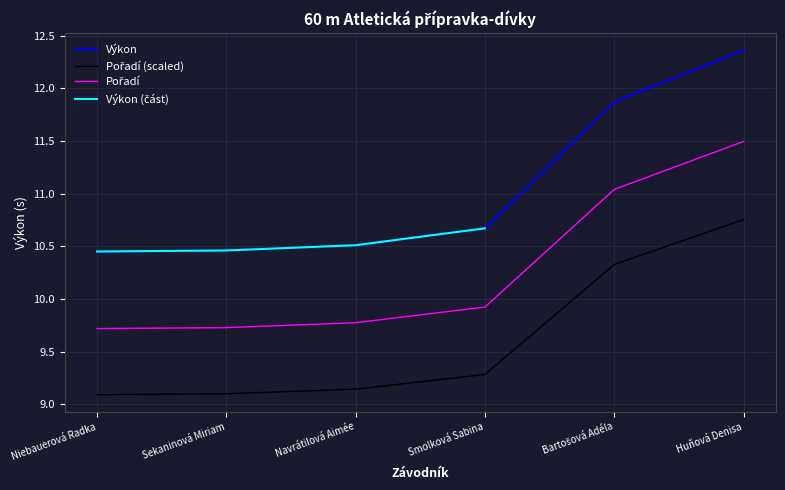

What is the difference between the values at Huňová Denisa and Smolková Sabina?

1.7